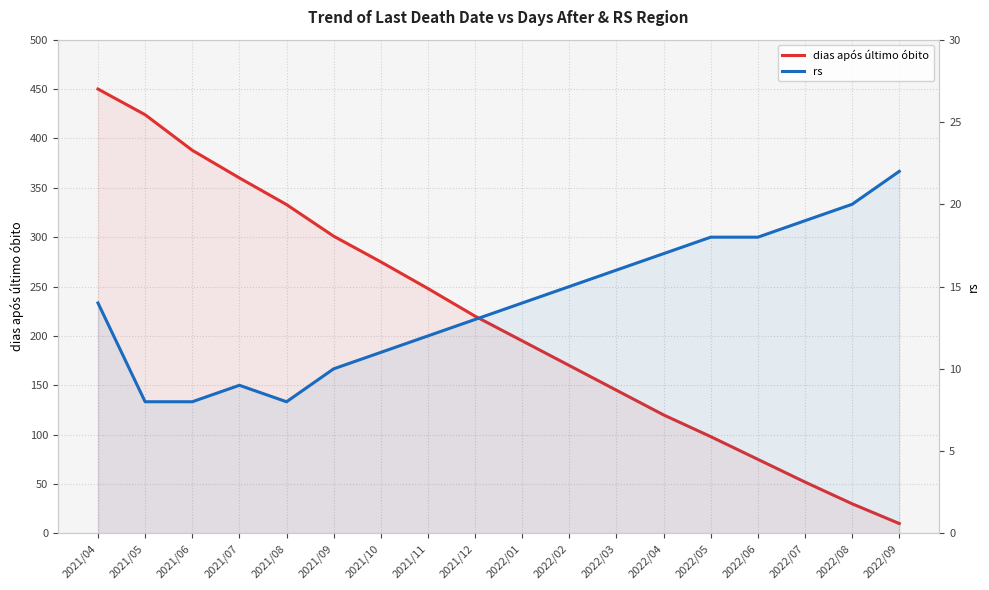

How many intersections are there between dias após último óbito and rs?

1